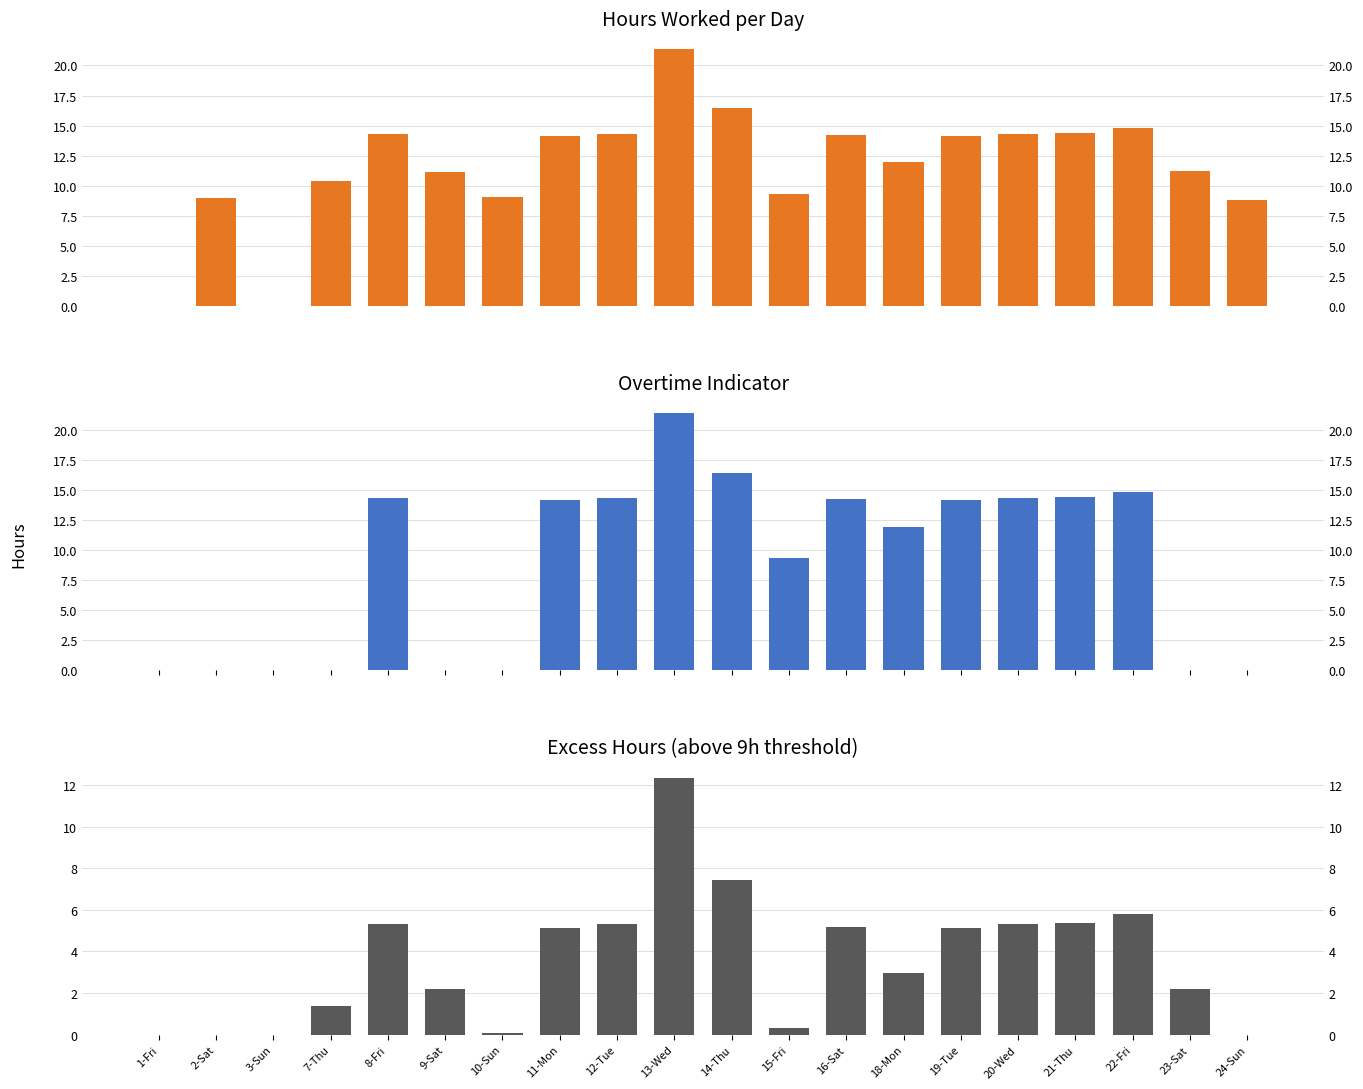

What are all the series names shown in the legend?

Hours Worked, Overtime Hours, Excess Hours (>9h)